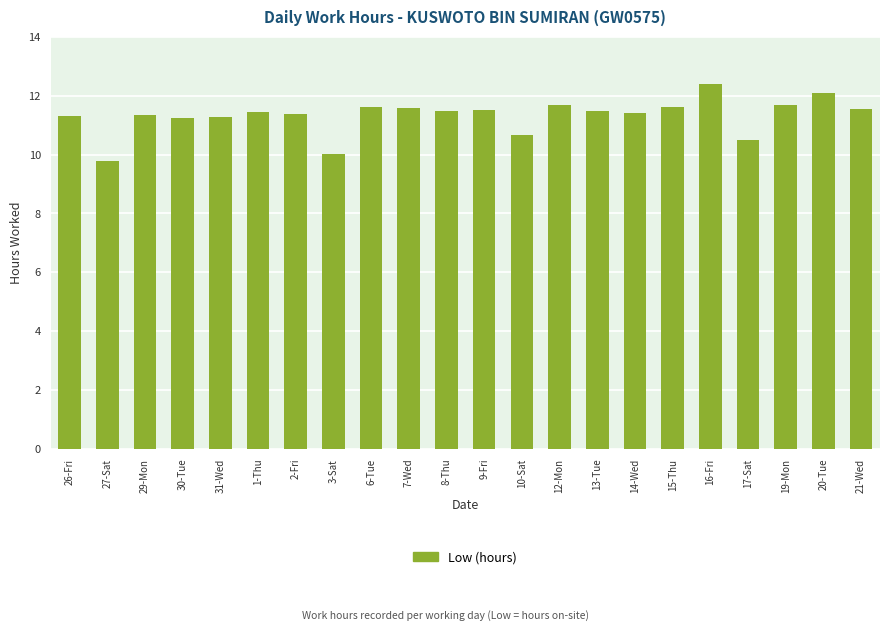

What is the change in value from 29-Mon to 17-Sat?

-0.8